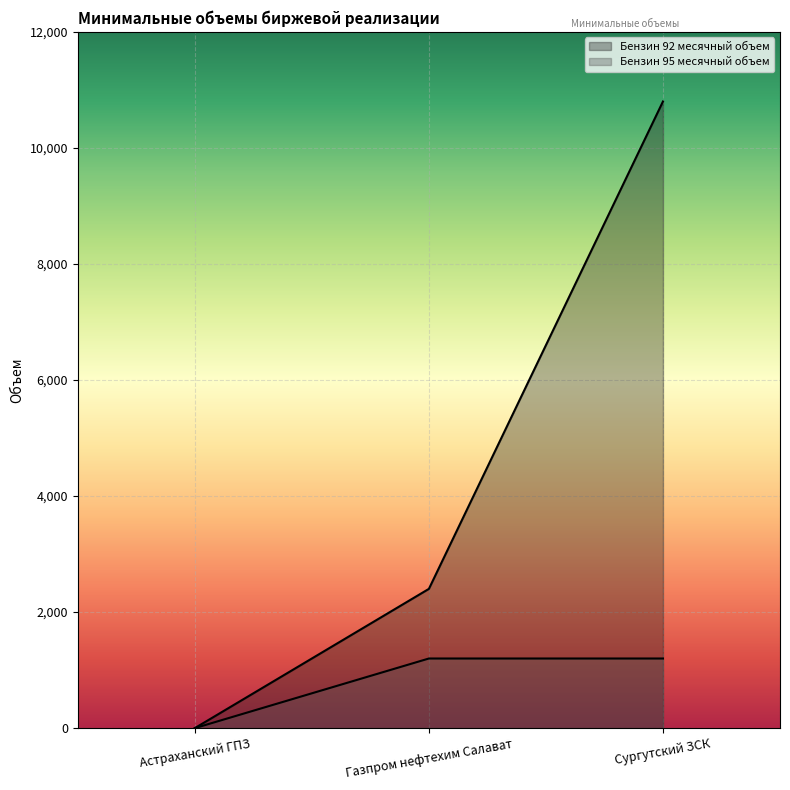

Count the number of data series in this chart.

2